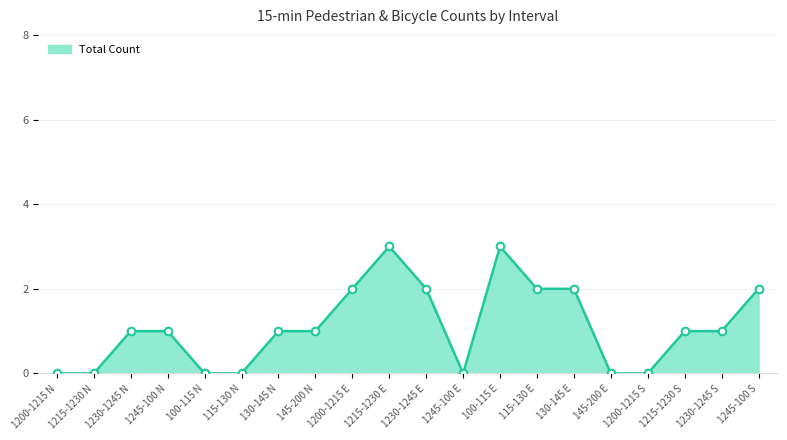

Approximately how many times larger is the value at 145-200 N compared to 1245-100 N?

1.0